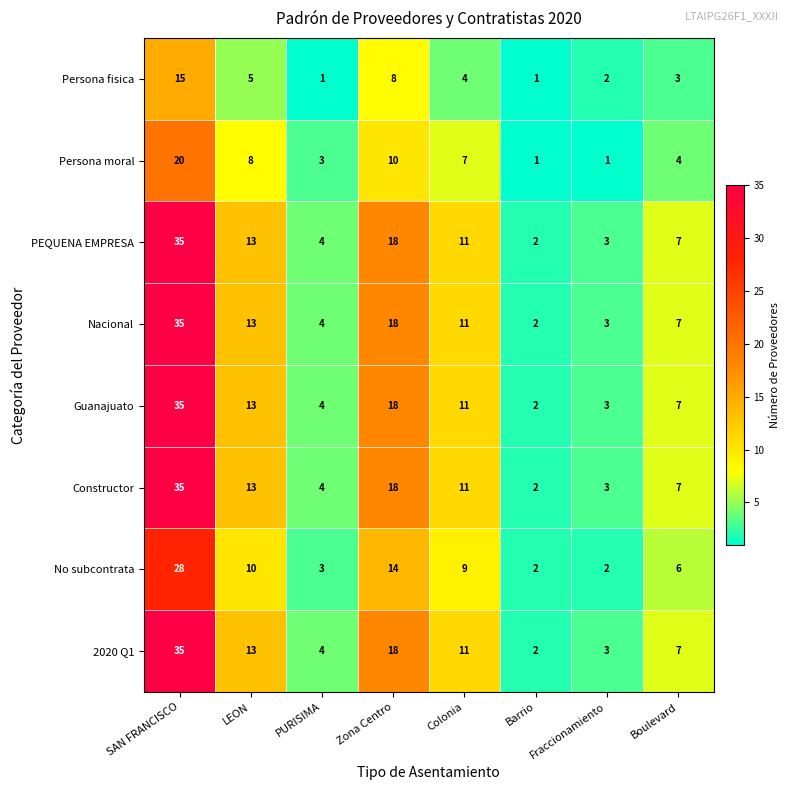

What is the total value across all series at Barrio?

14